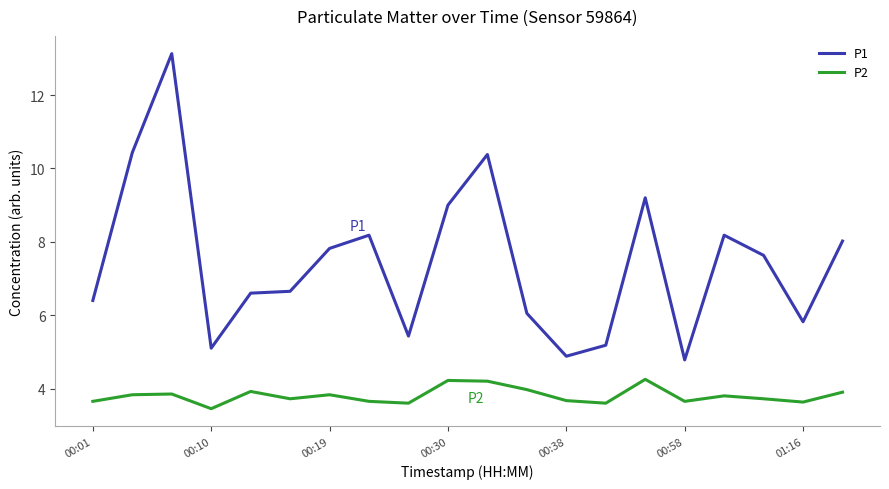

Rank the series by their average value, from lowest to highest.

P2, P1